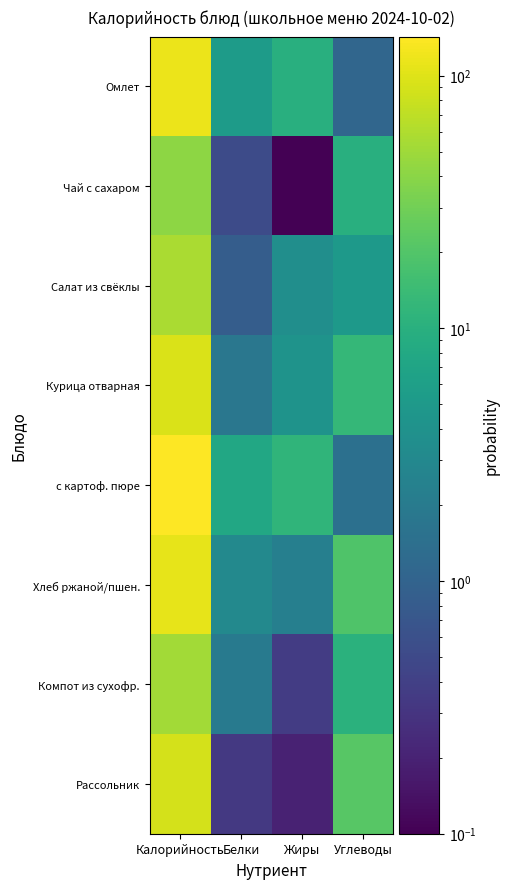

At Белки, list the series in order from largest to smallest.

с картоф. пюре, Омлет, Хлеб ржаной/пшен., Компот из сухофр., Курица отварная, Салат из свёклы, Чай с сахаром, Рассольник